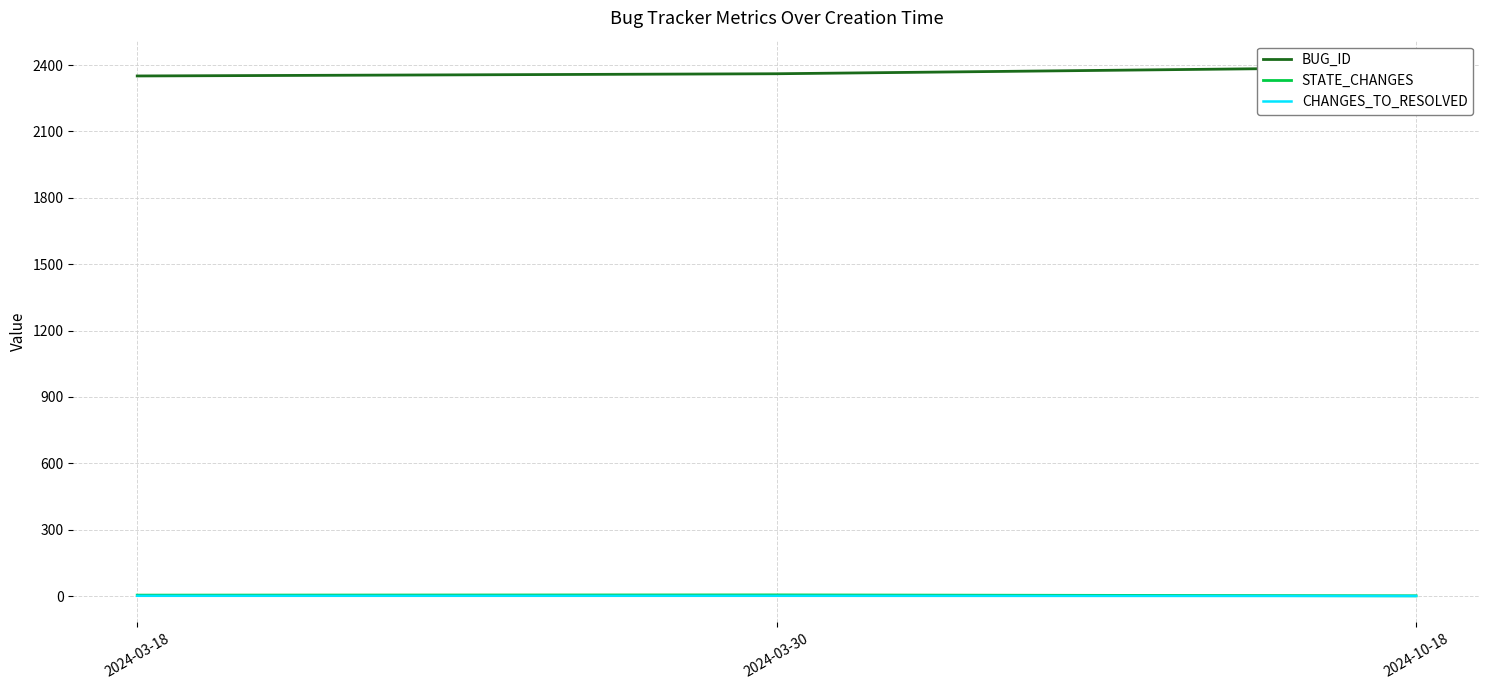

Reading right to left, extract all data points from this chart.

BUG_ID: 2391	2361	2351
STATE_CHANGES: 1	5	4
CHANGES_TO_RESOLVED: 0	1	1